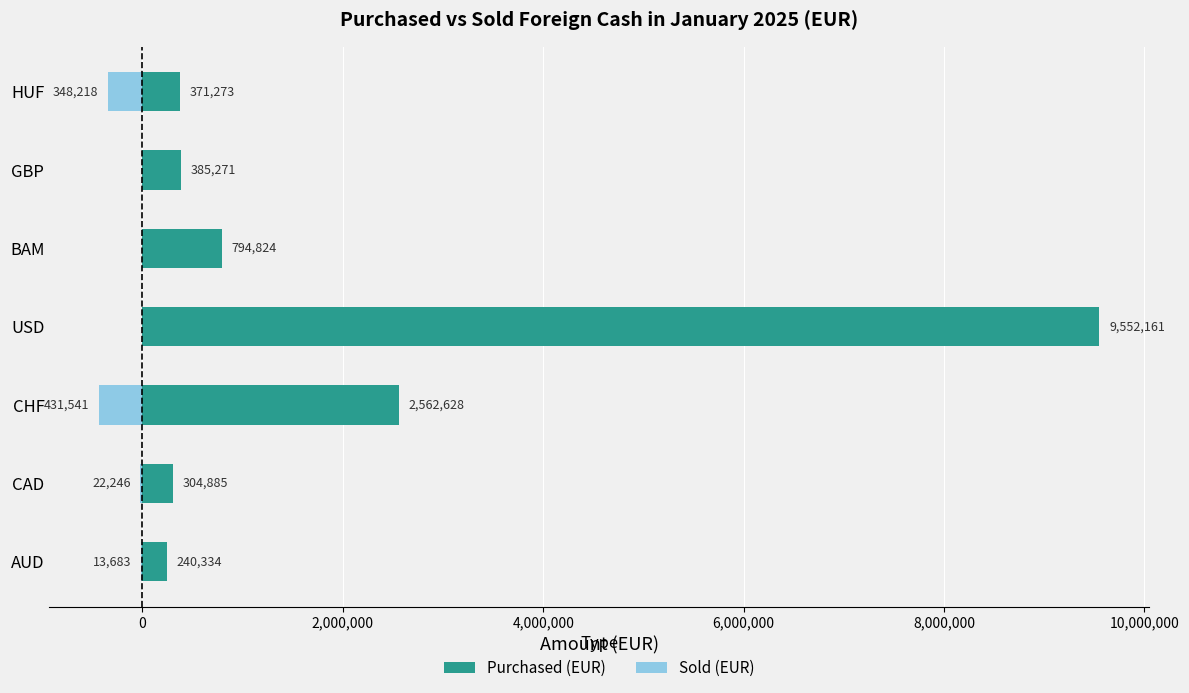

Which series changed the most between CHF and HUF?

Purchased (EUR)